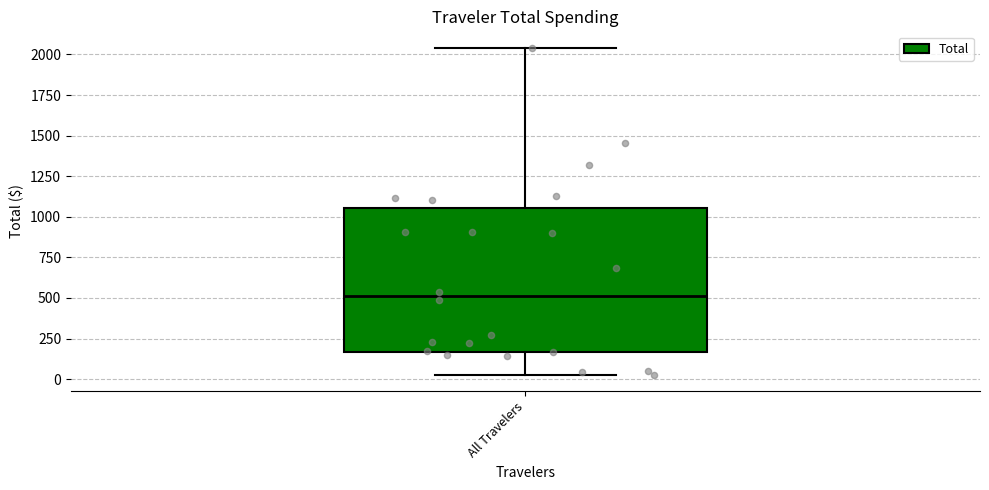

Where does the median line of the box for All Travelers sit on the y-axis? The values are not printed on the chart, so give them approximately, as read against the axis.

500